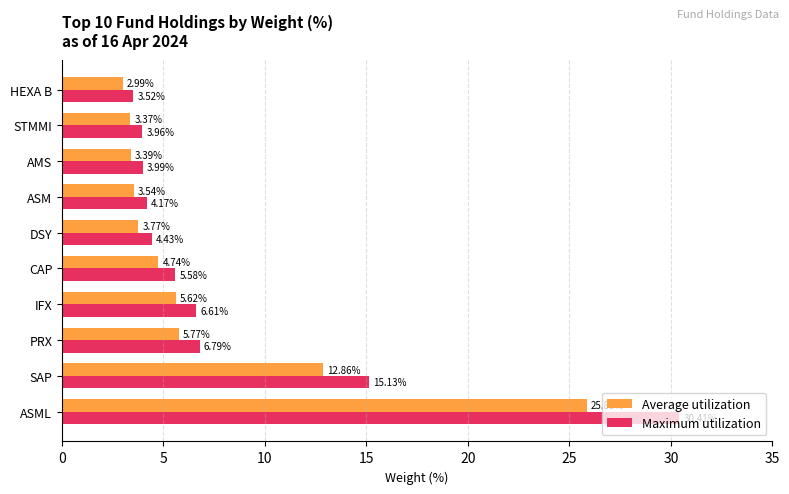

Where is Maximum utilization nearest to the value 16?

SAP